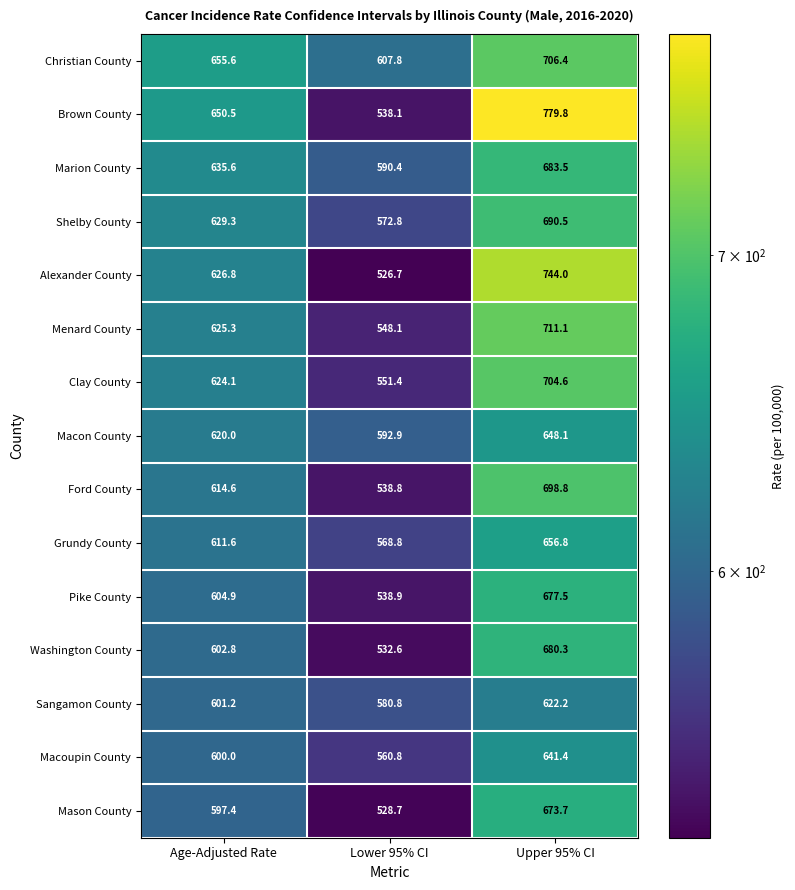

List the labels in order of Menard County value, smallest first.

Lower 95% CI, Age-Adjusted Rate, Upper 95% CI